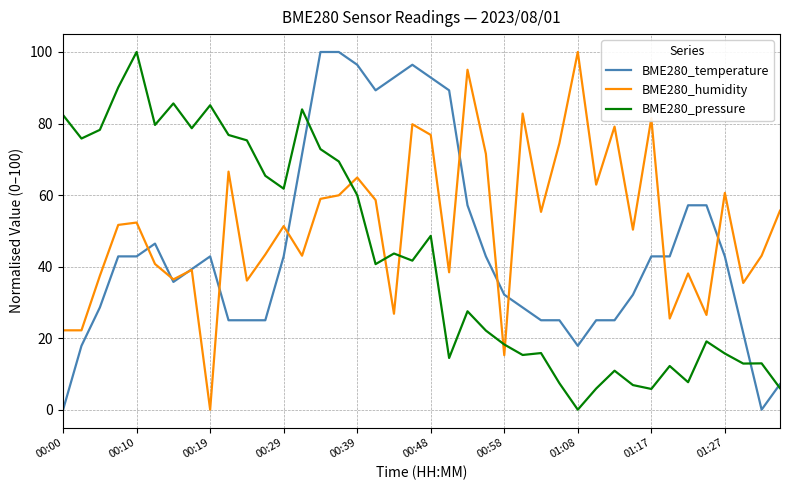

What is the highest value of the BME280_humidity series?

100.0